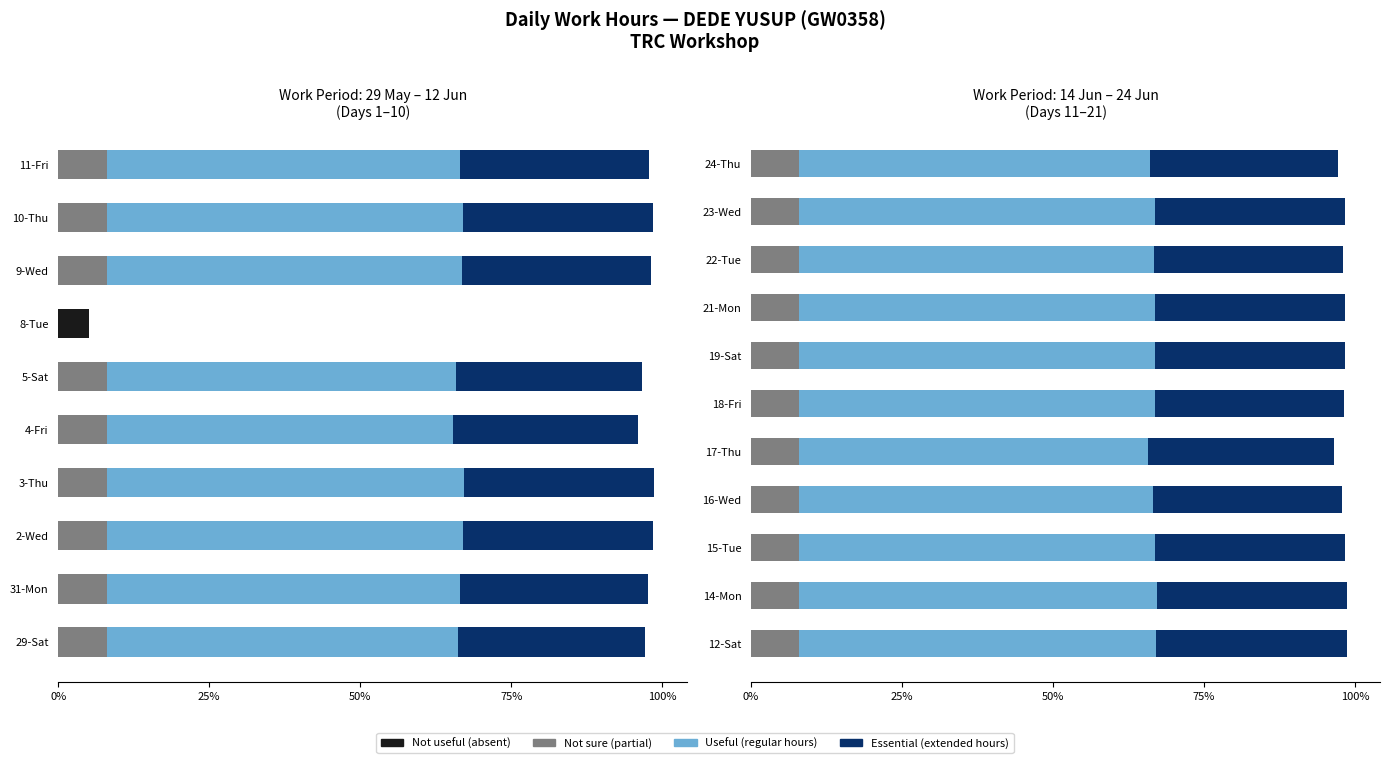

Is it true that Essential equals 1.1 at 17-Thu?

False